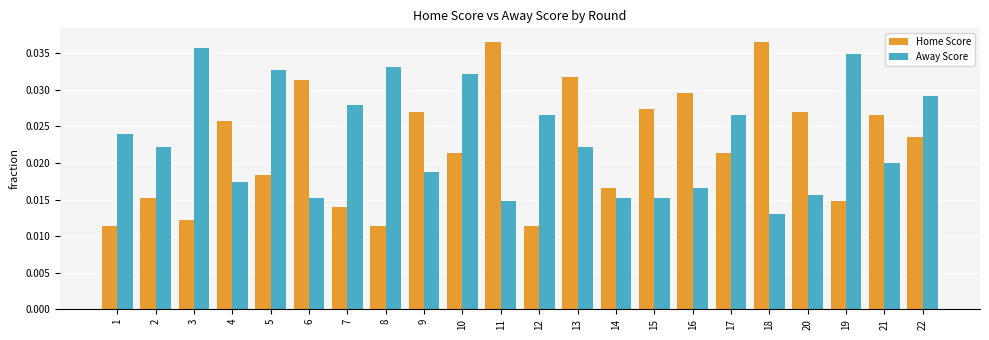

Which series has the largest range (max minus min)?

Home Score